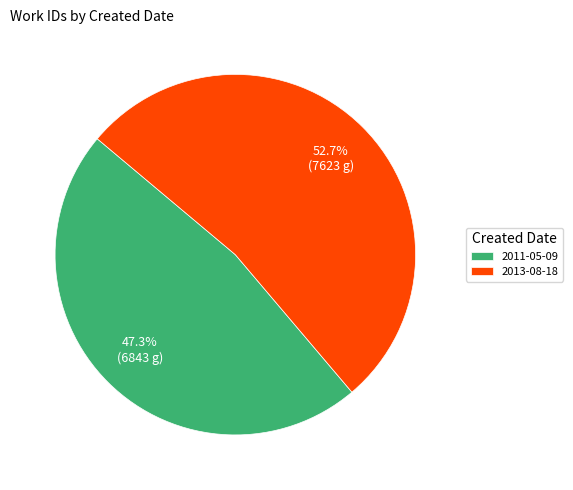

What percentage is the 2013-08-18 slice, to the nearest percent?

53%